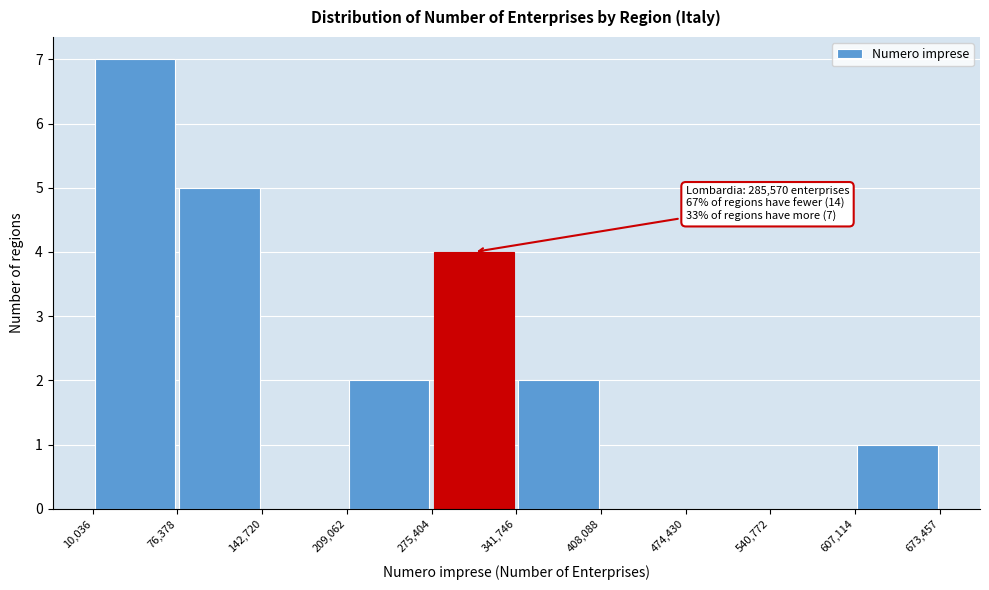

Which range on the x-axis has the tallest bar?

10,036 to 76,378